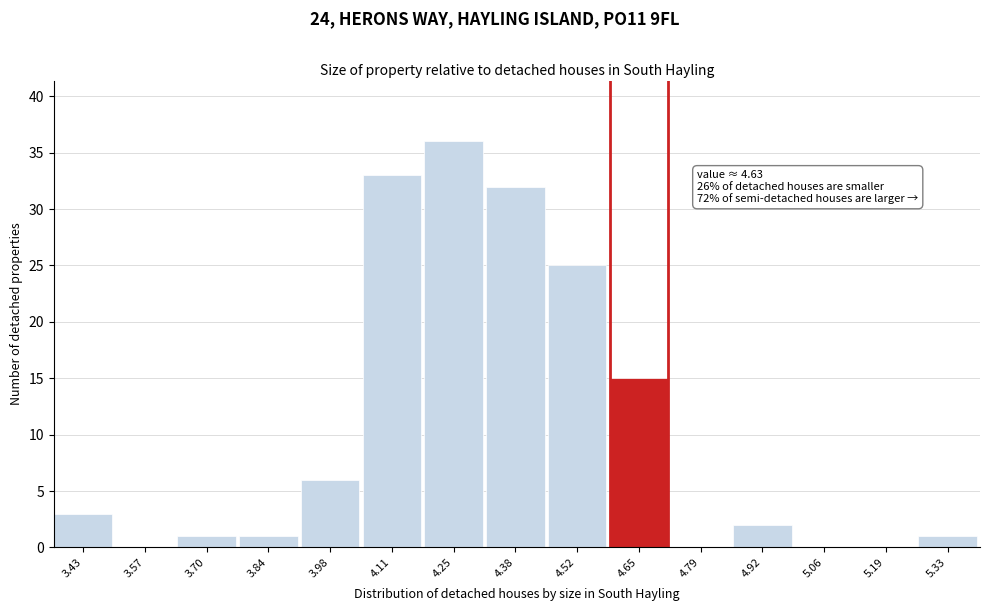

Over which range of the x-axis is the bar tallest?

4.18 to 4.32